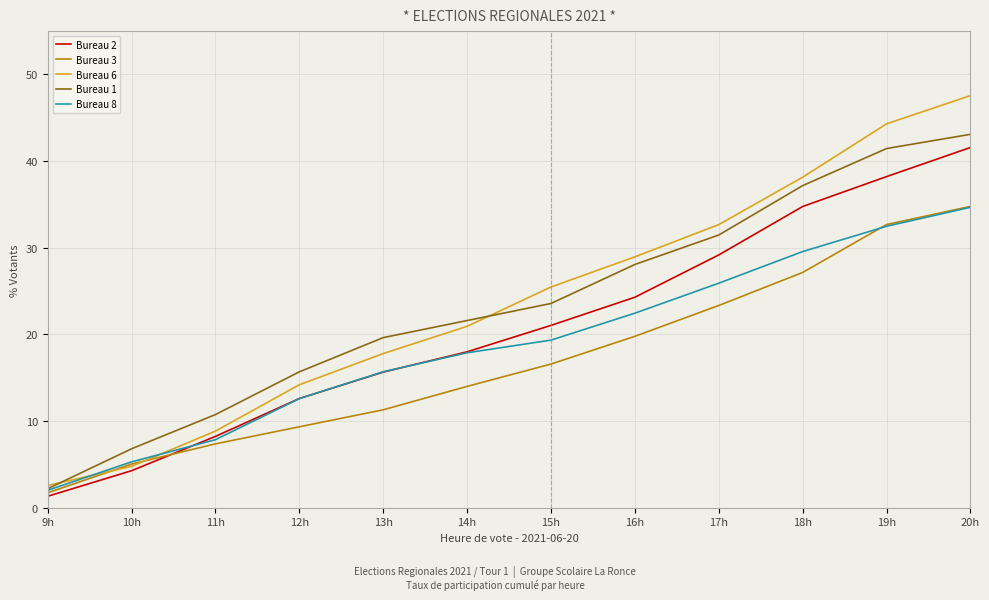

Which label corresponds to the smallest value in the chart?

9h